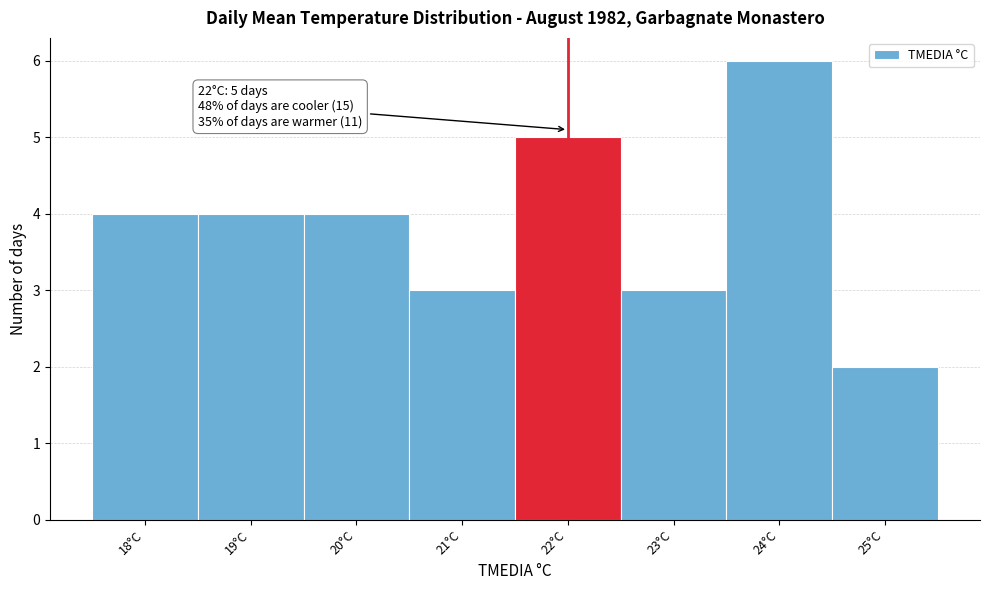

Which range on the x-axis has the tallest bar?

23.5 to 24.5